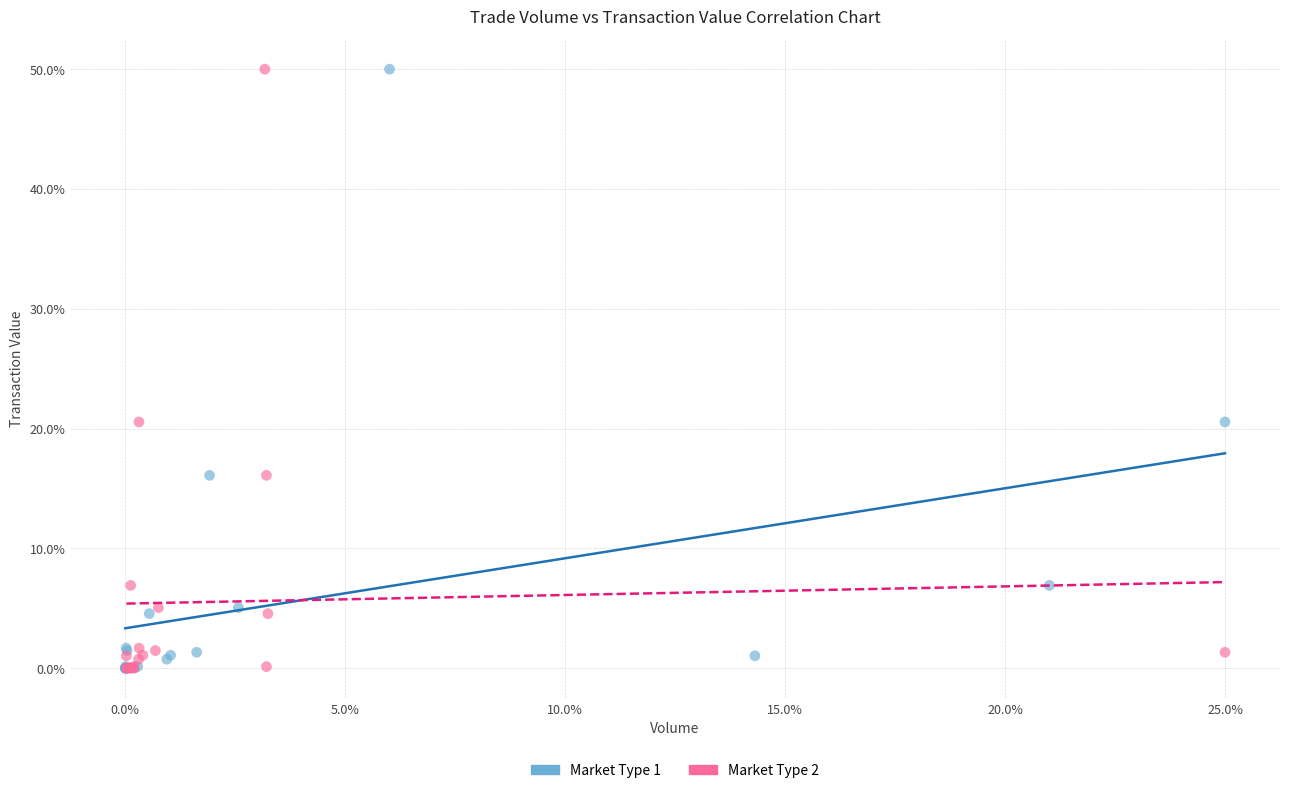

What are all the series names shown in the legend?

Market Type 1, Market Type 2